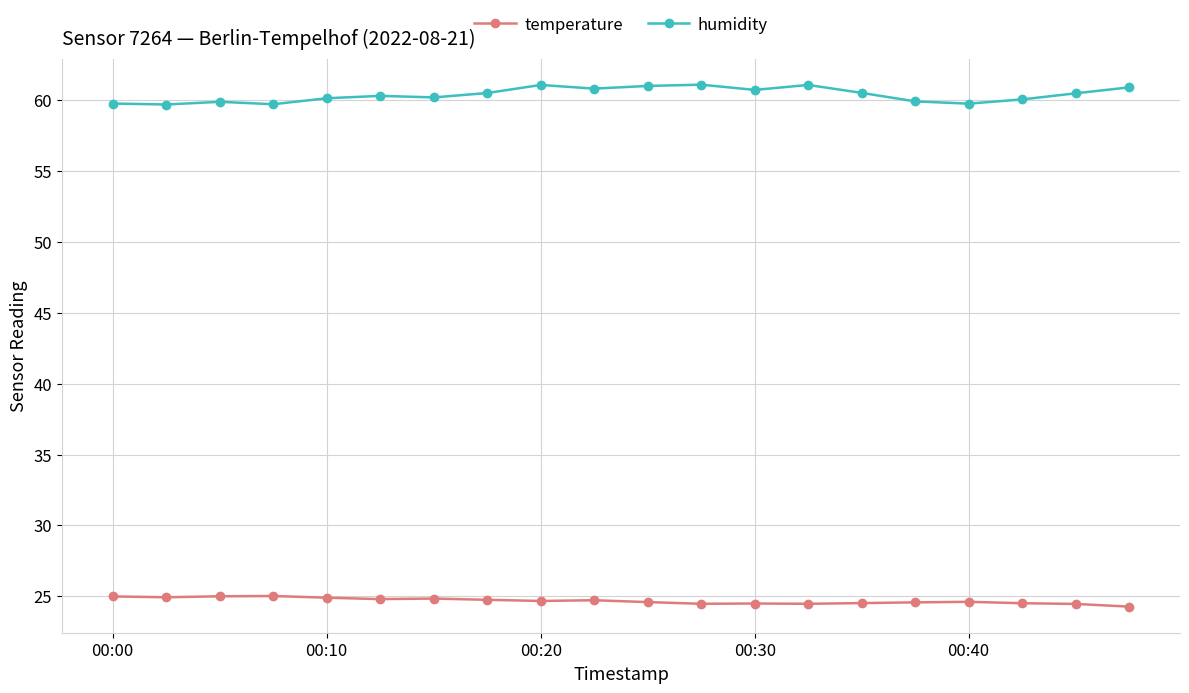

True or false: humidity has more than 2 points higher than both neighbors.

True